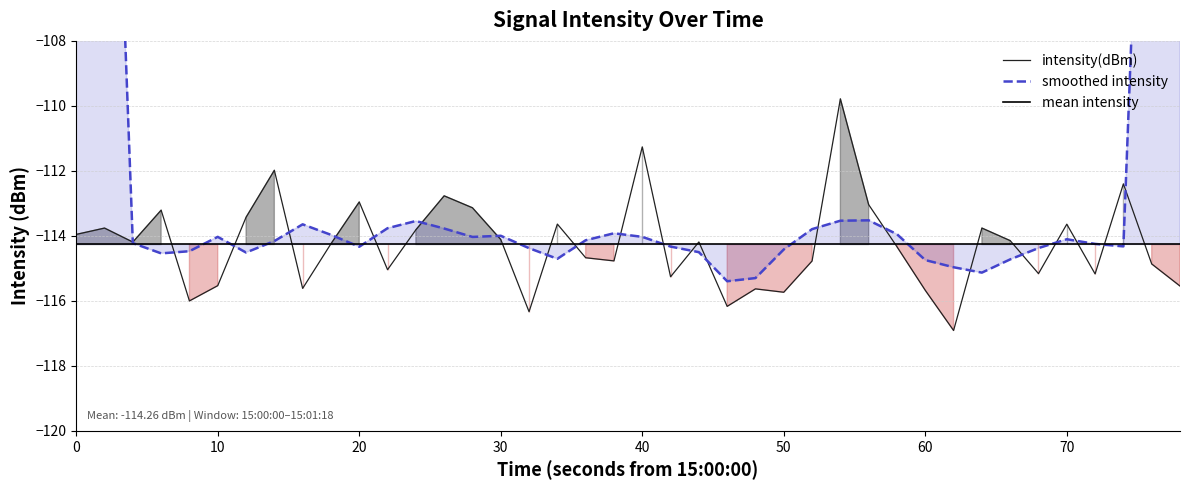

What is the maximum value for intensity(dBm)?

-109.8